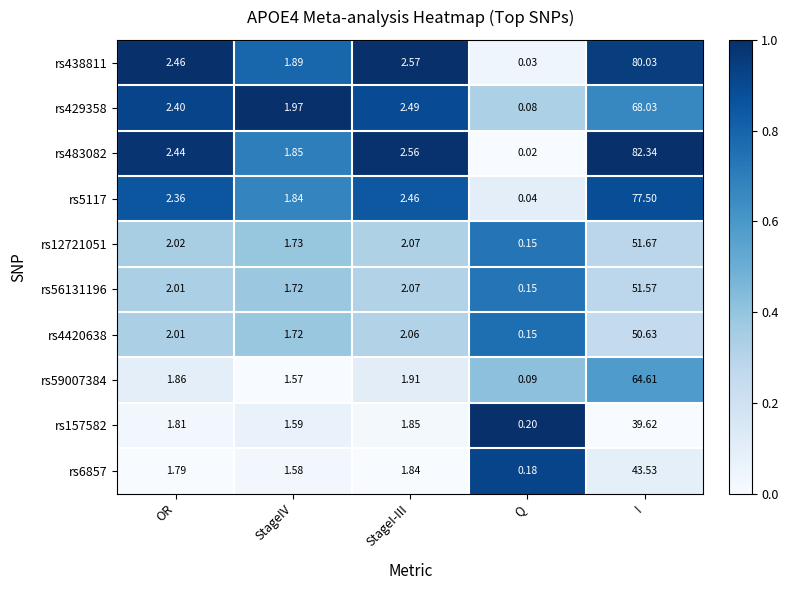

Where is rs157582 nearest to the value 19?

StageI-III